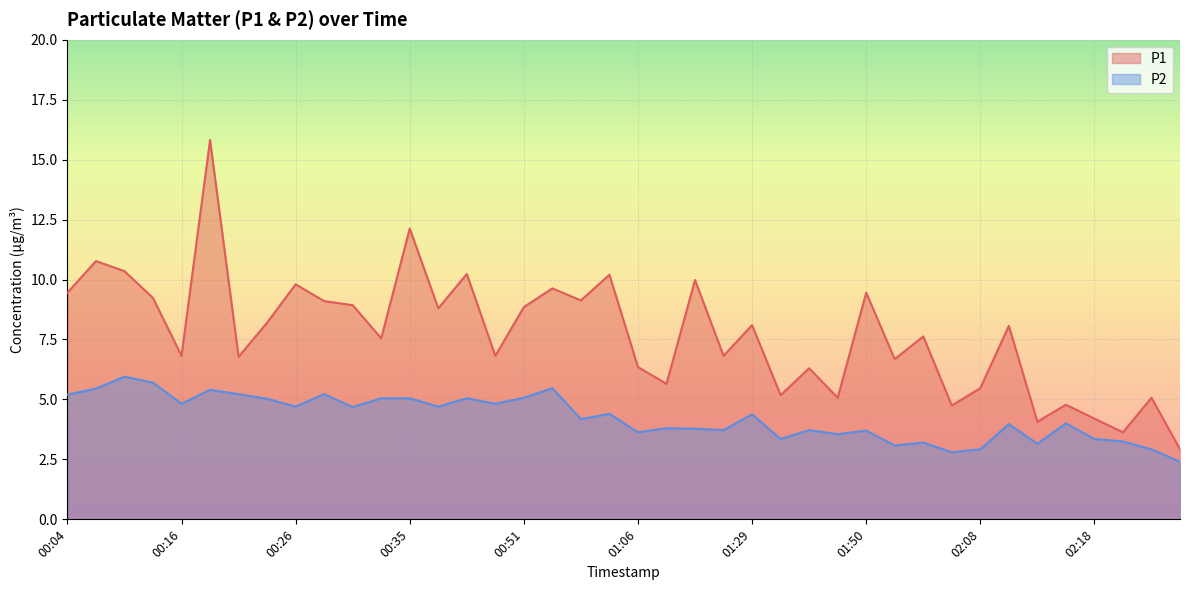

Between 01:24 and 00:46, which is larger?

01:24